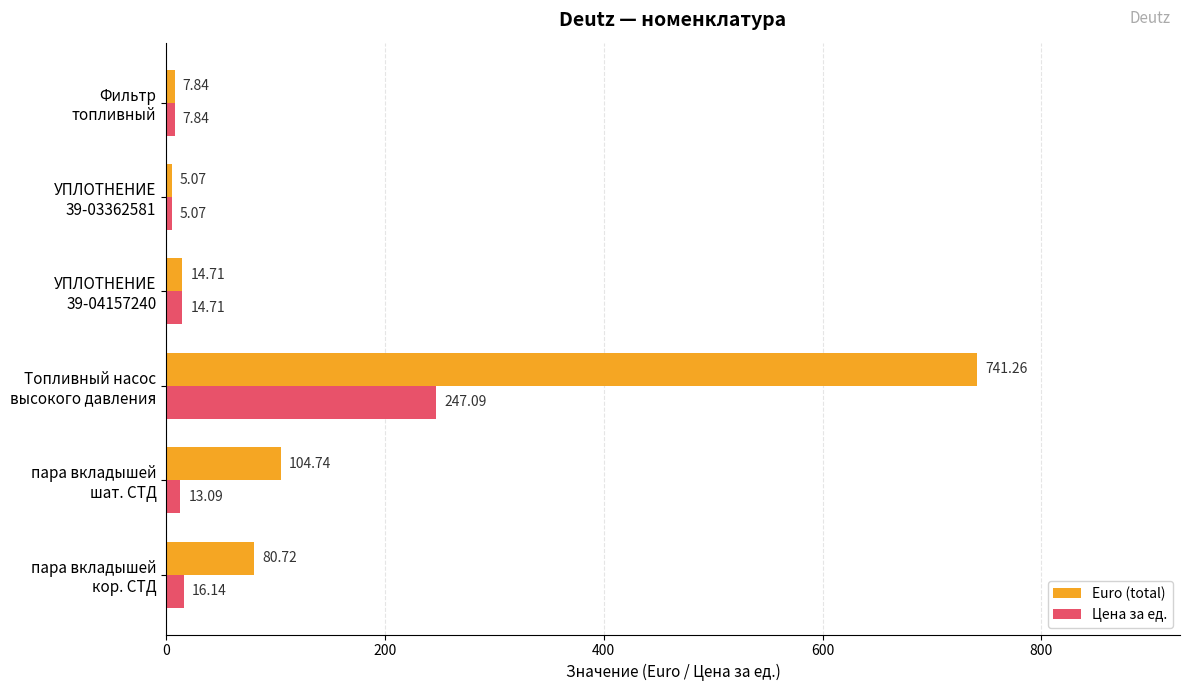

At which category is the sum across all series the highest?

Топливный насос
высокого давления